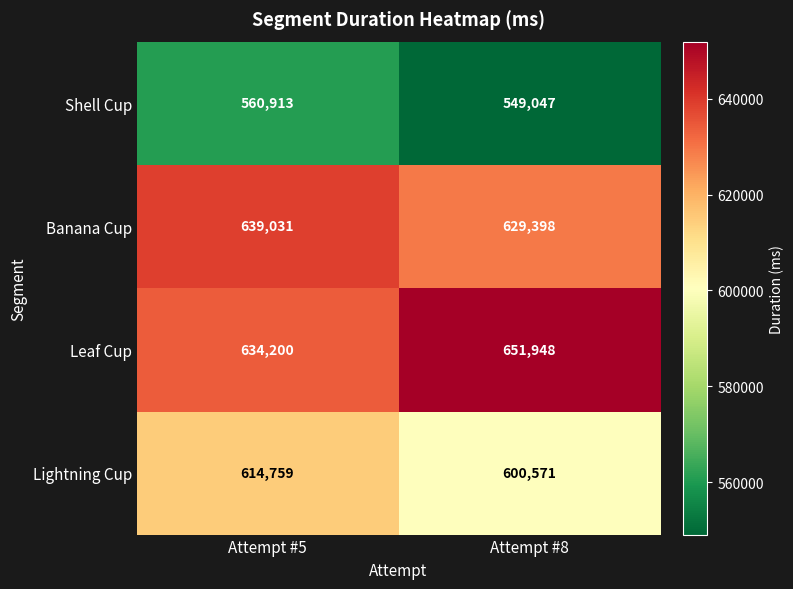

Which series has the largest range (max minus min)?

Leaf Cup